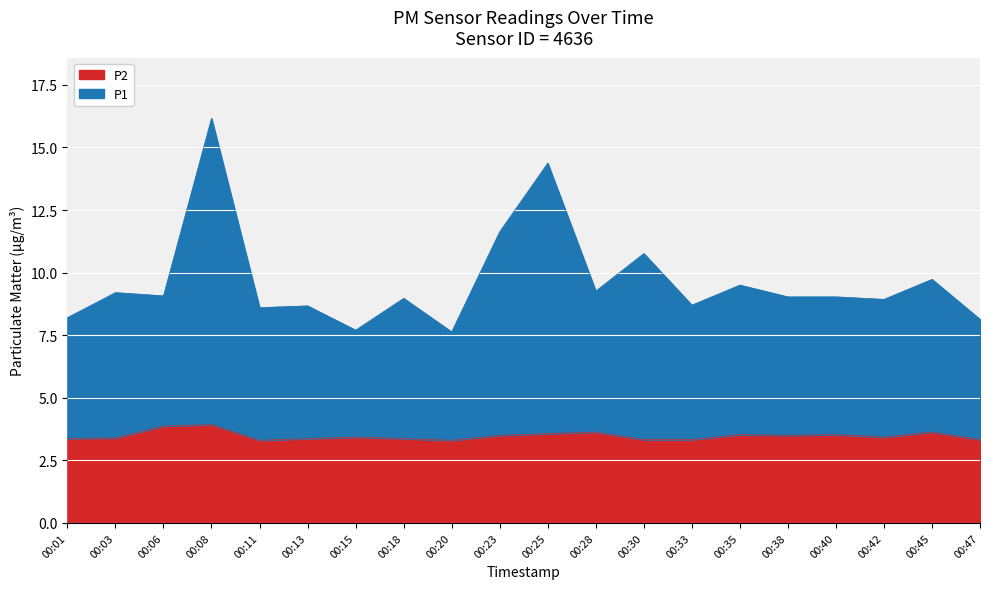

Which series changed the most between 00:06 and 00:28?

P2